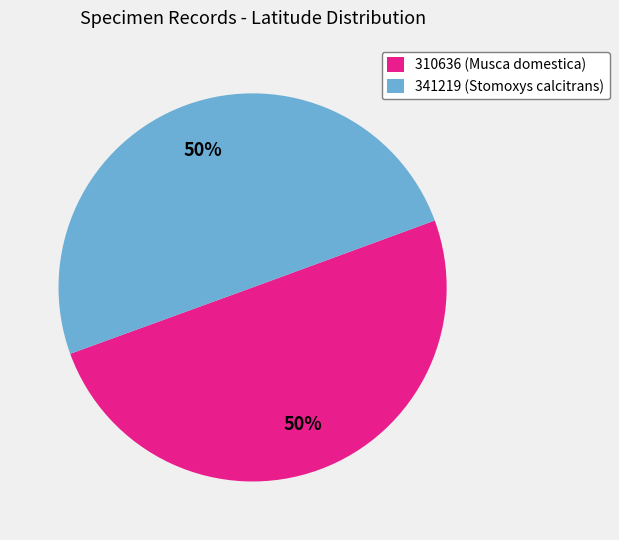

Is it true that 310636 is 50% of the pie?

True